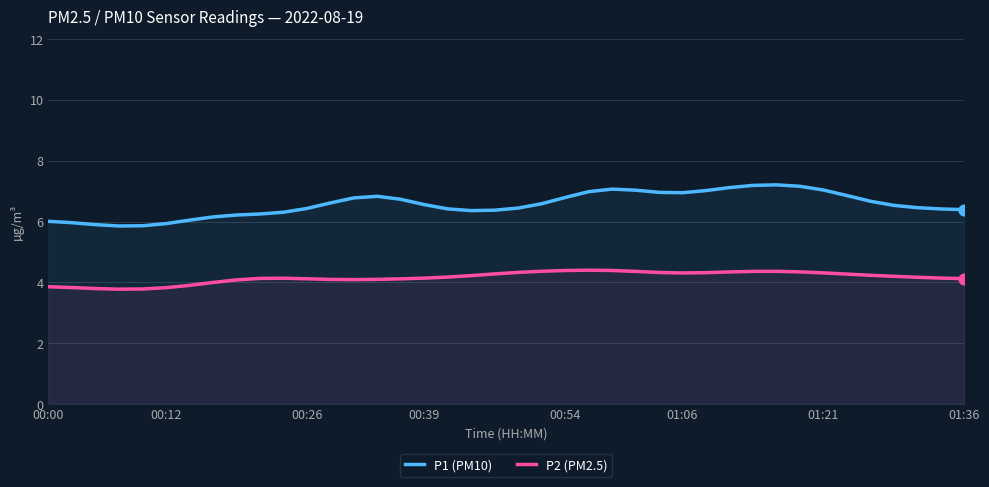

At which category is the sum across all series the highest?

31